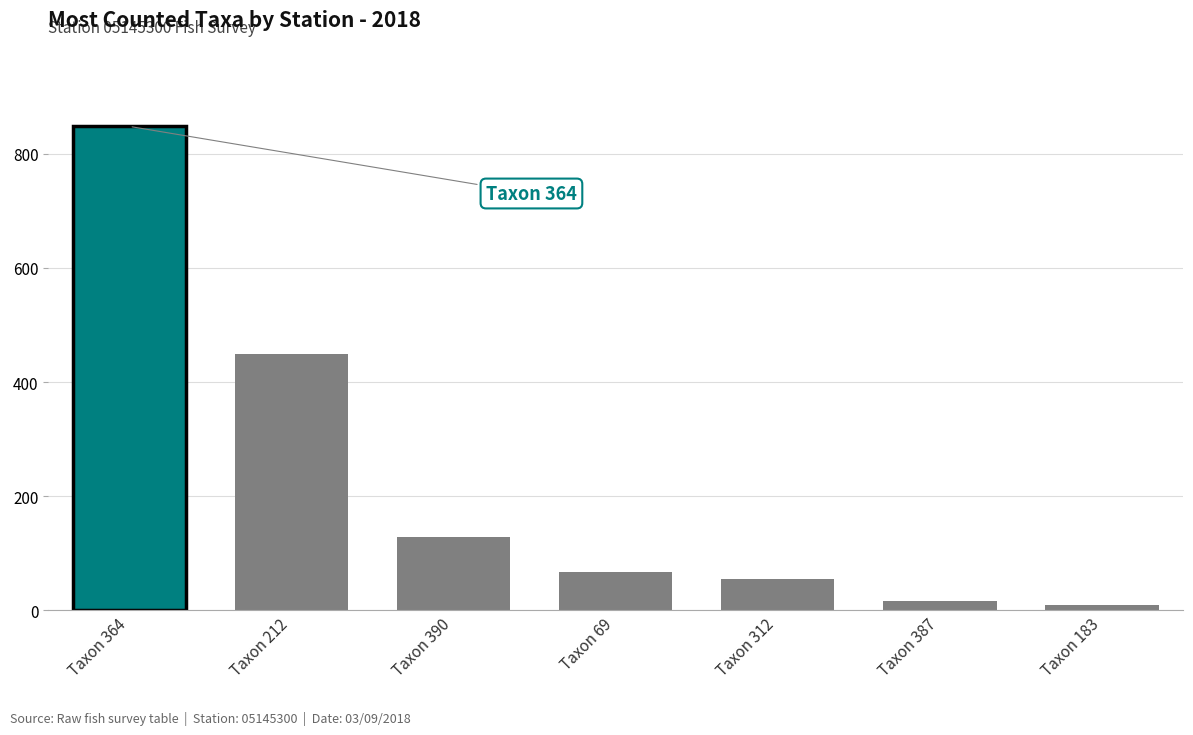

What is the label of the 4th bar from the right?

Taxon 69